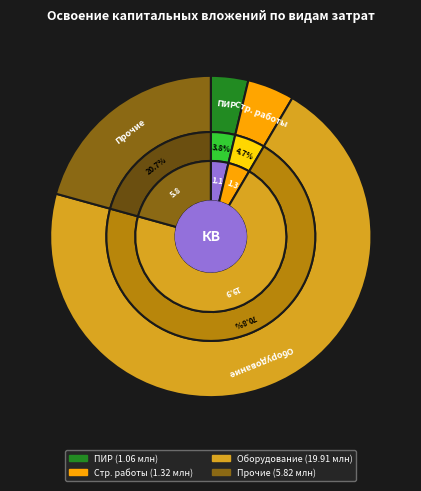

What is the largest slice in the pie chart?

оборудование